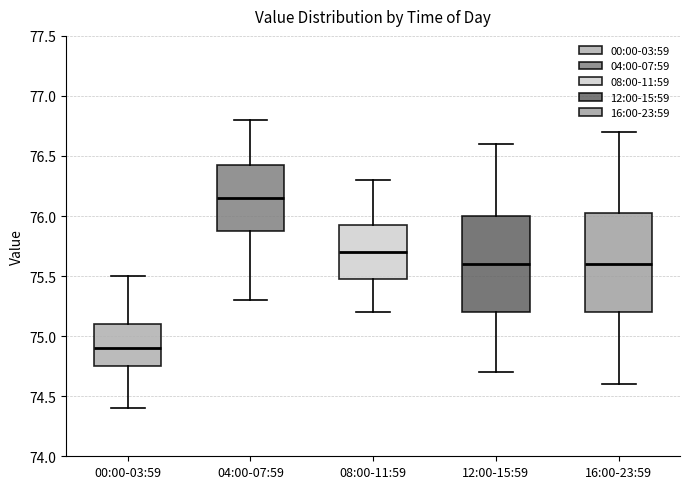

Where is the upper edge of the box for 16:00-23:59 on the y-axis? The values are not printed on the chart, so give them approximately, as read against the axis.

76.05